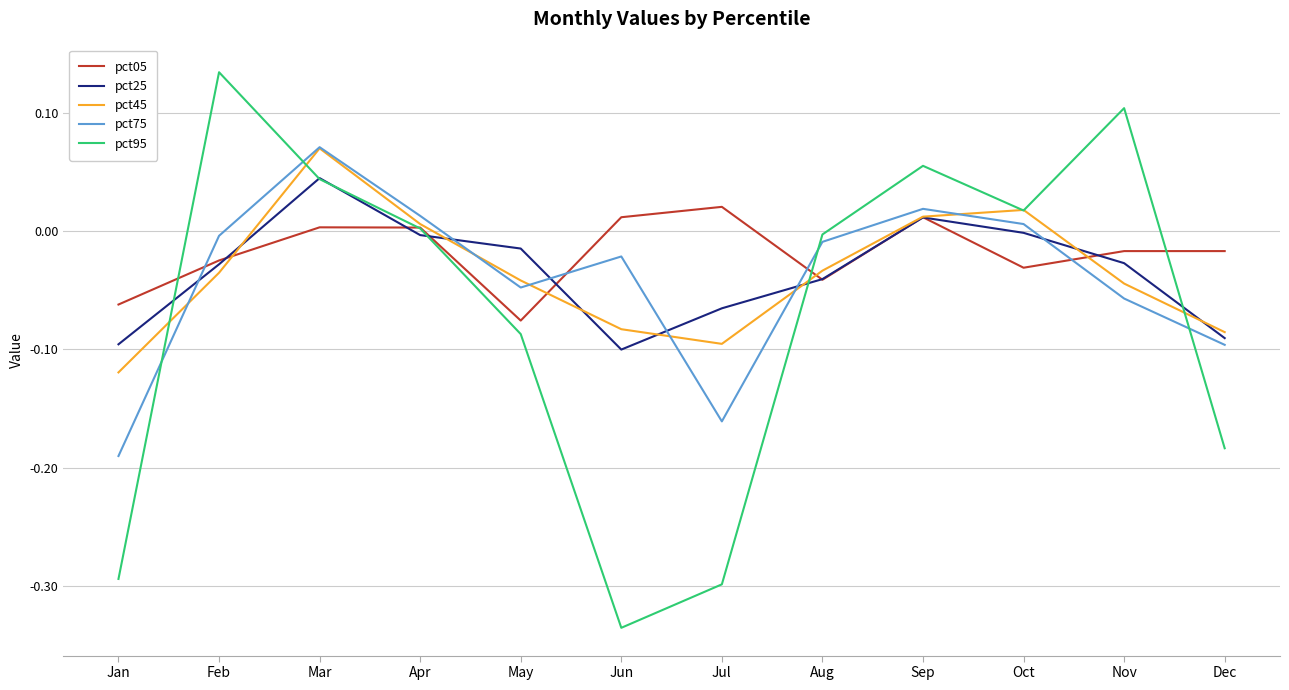

True or false: pct75 and pct95 intersect in this chart.

True